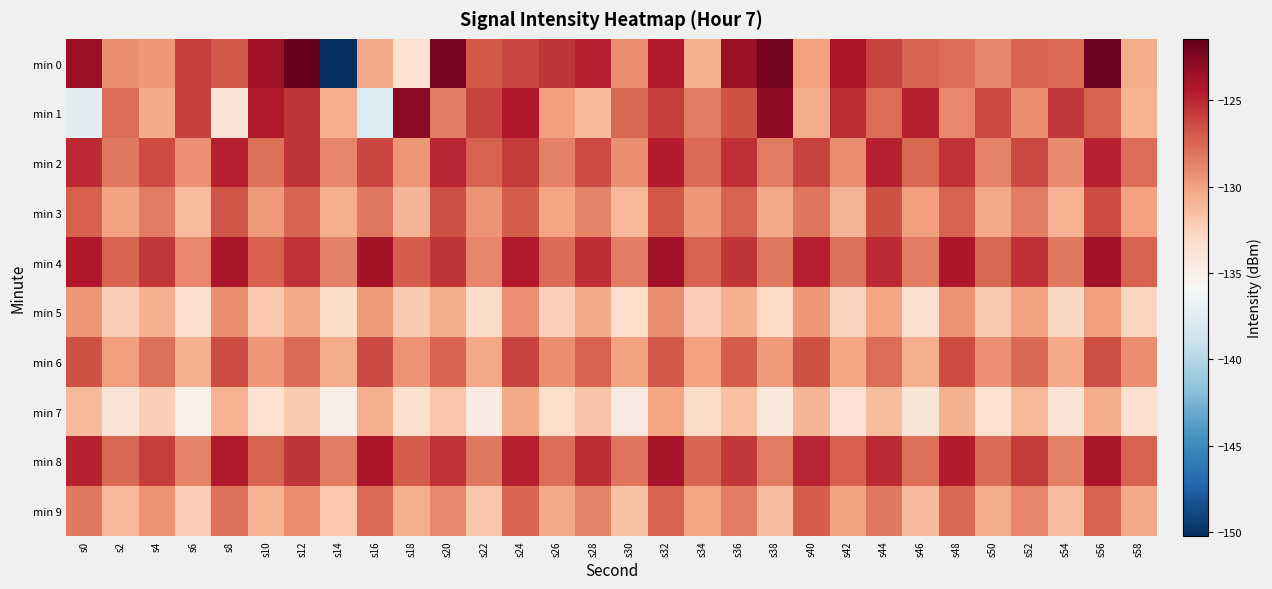

What is the total value across all series at s0?

-1278.0